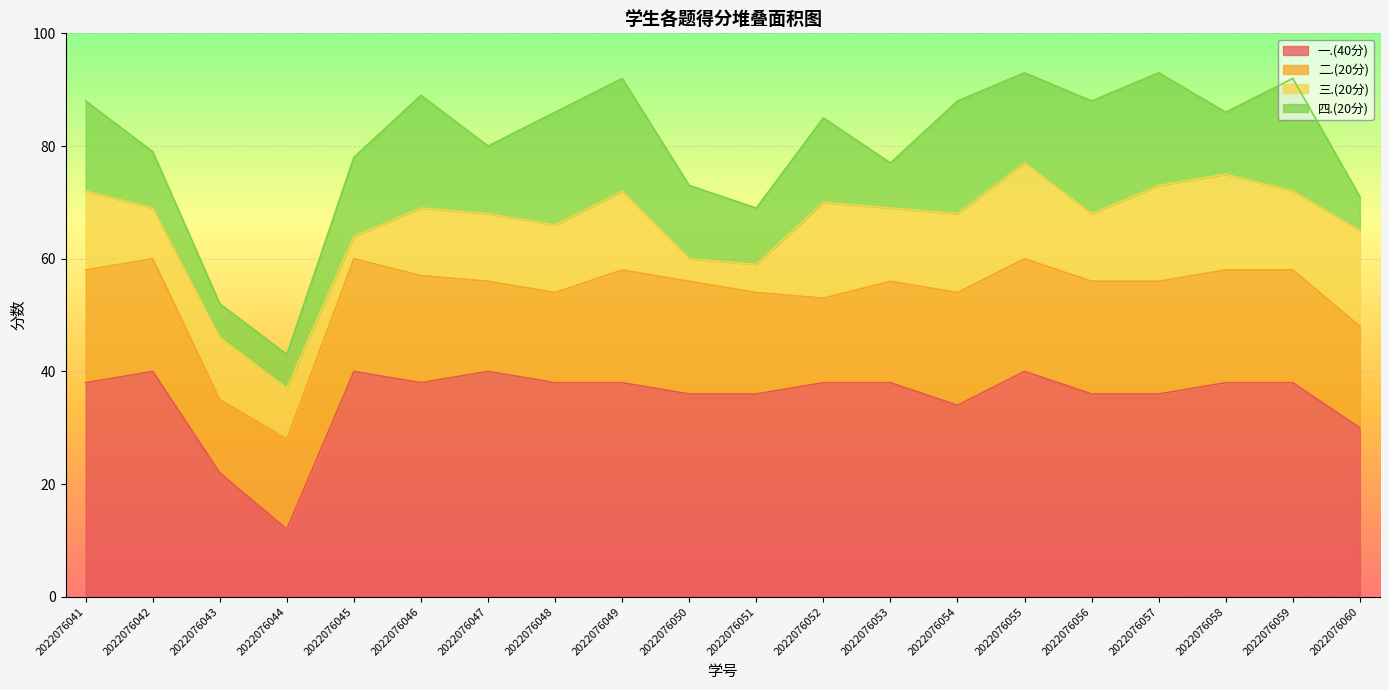

In 总分, how many points are higher than both neighbors (excluding endpoints)?

6